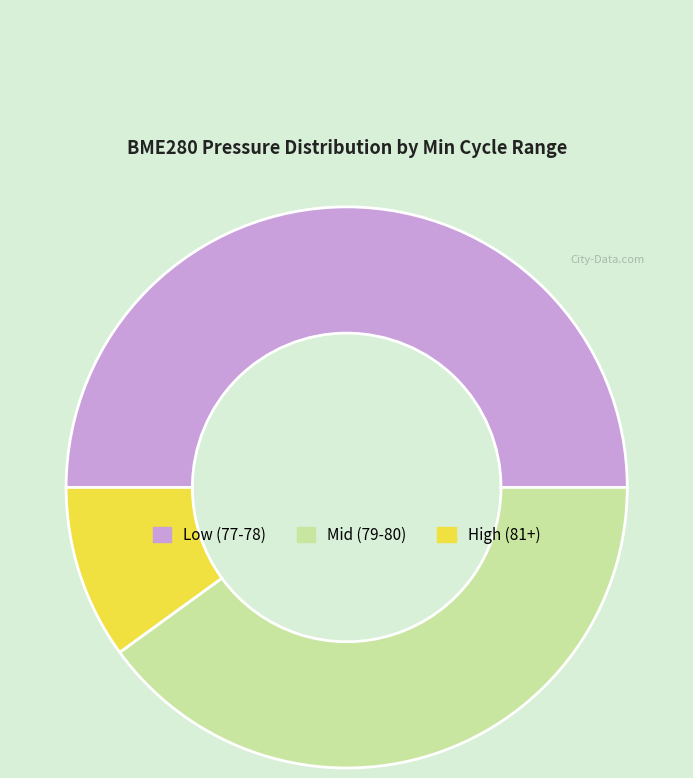

Rank the categories by value from highest to lowest.

Low (77-78), Mid (79-80), High (81+)